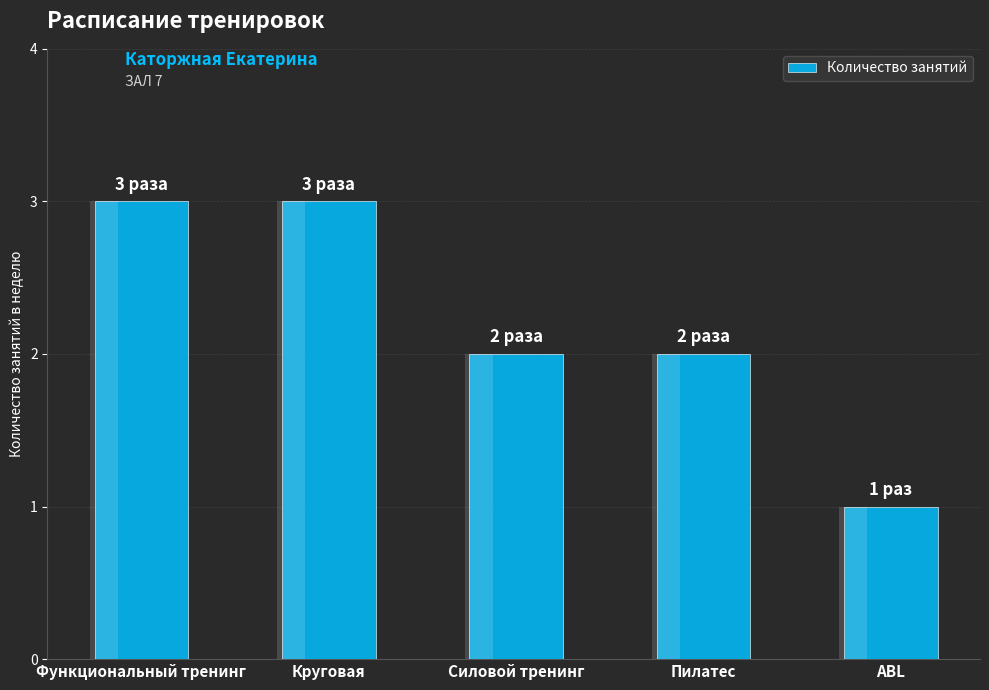

What is the ratio of the value at Пилатес to the value at Функциональный тренинг?

0.7